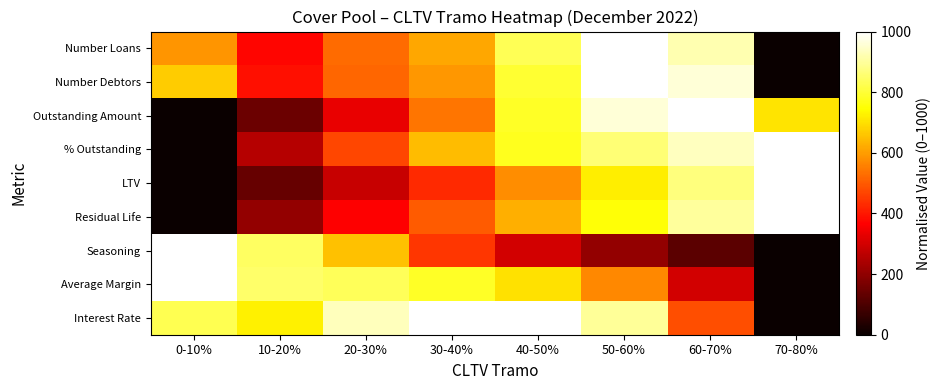

How many distinct data groups are displayed?

9